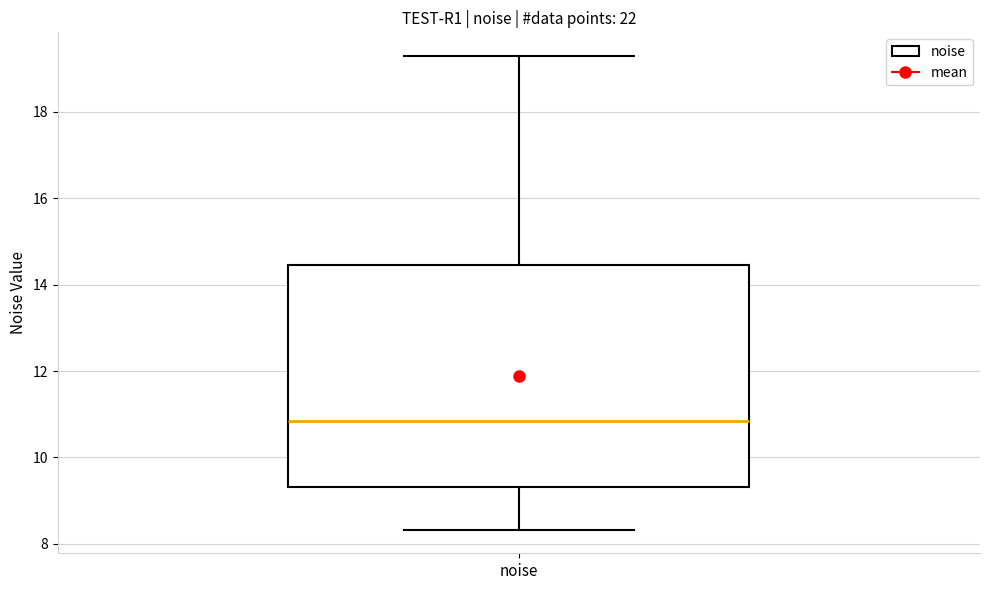

Transcribe this box plot: give where the median line is, the range the box spans, and where the two whiskers end, as read against the y-axis. The values are not printed on the chart, so give them approximately, as read against the axis.

median 10.8, box 9.4 to 14.4, whiskers 8.4 to 19.2